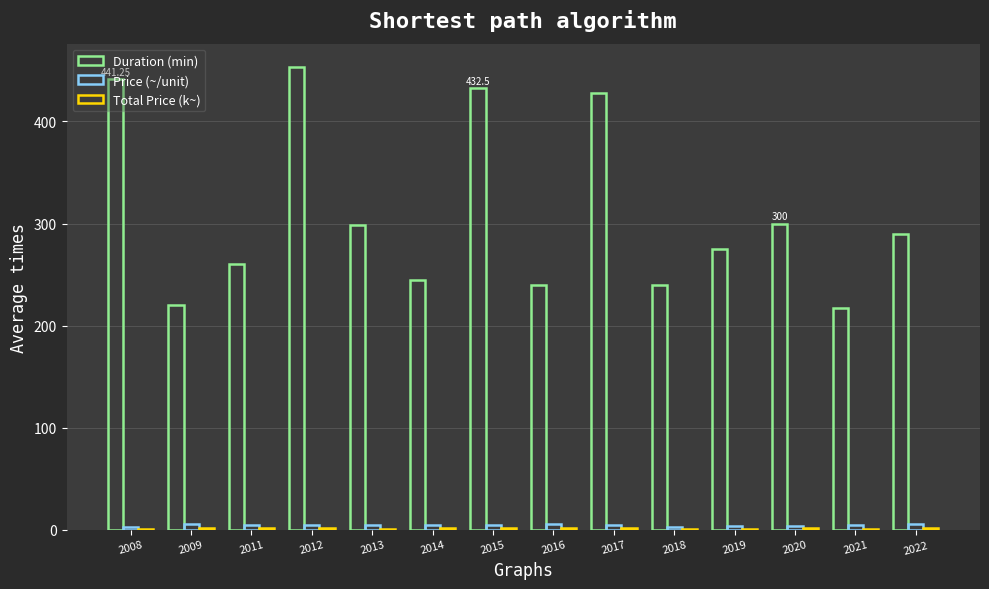

Reading left to right, transcribe all the data shown in this chart.

Duration (min): 441.2	220.0	260.0	453.6	298.8	245.0	432.5	240.0	427.5	240.0	275.0	300.0	217.5	290.0
Price (~/unit): 2.2	5.9	4.6	4.2	4.1	4.7	5.0	5.4	4.2	2.9	4.0	4.0	4.7	5.2
Total Price (k~): 0.7	1.3	1.2	1.8	1.1	1.1	2.1	1.3	1.8	0.7	1.1	1.2	1.1	1.5